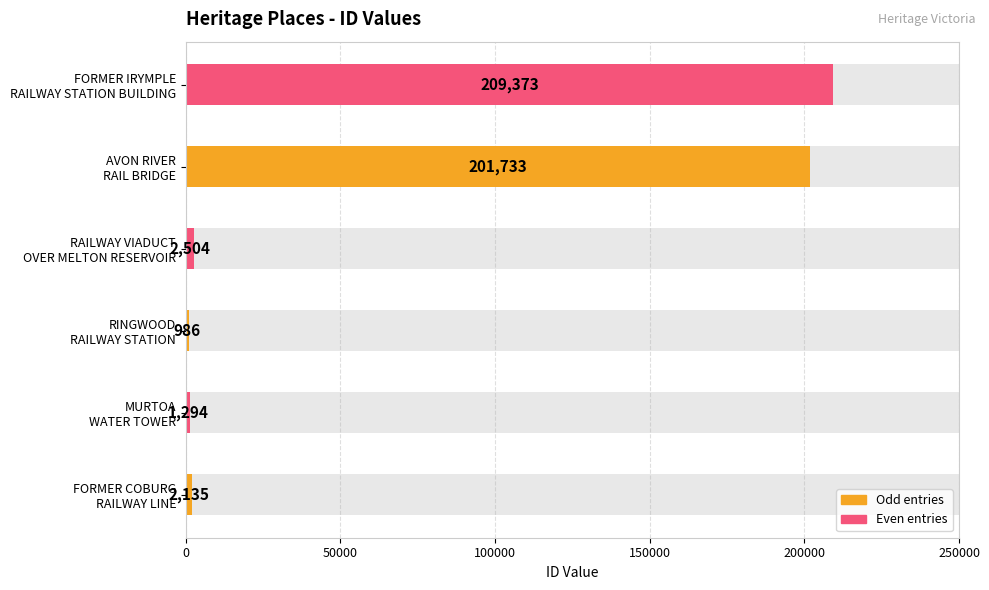

What is the value of the 4th bar from the left?

2504